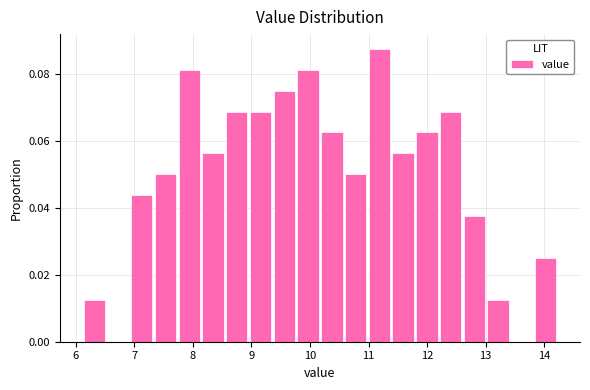

What is the height of the bar covering 10.6 to 11.0 on the x-axis? Neither the bar edges nor the heights are printed on the chart, so give them approximately, as read against the axes.

0.050